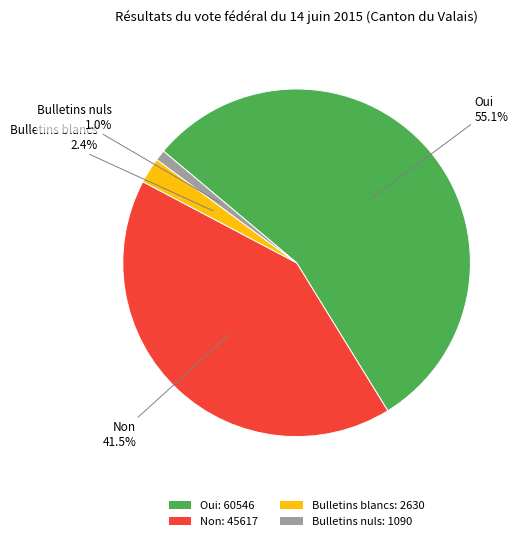

Which has a higher value, Non or Bulletins nuls?

Non